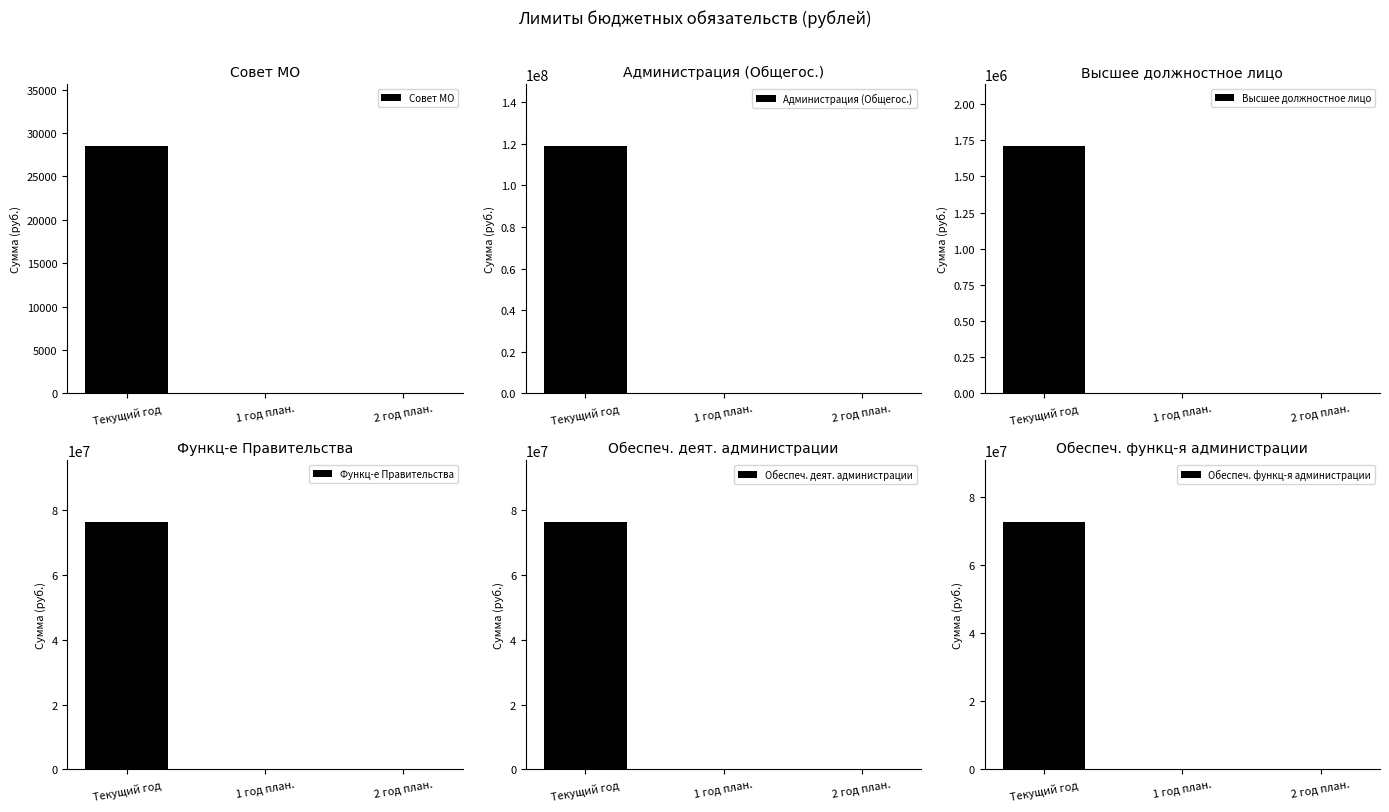

At which label does Обеспеч. функц-я администрации reach its peak?

Текущий год